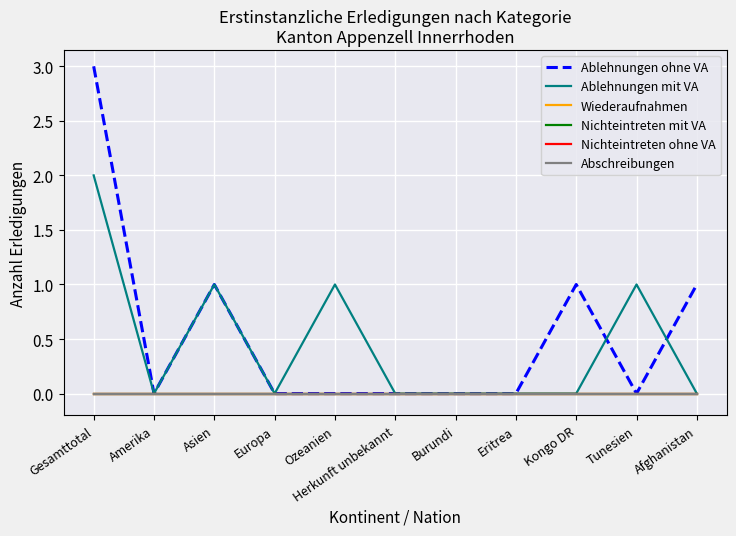

Does the chart display data point markers on the line(s)?

No